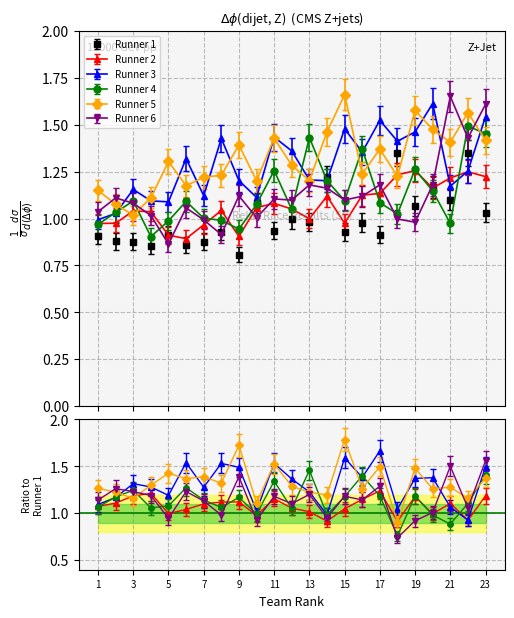

What are all the series names shown in the legend?

Runner 1, Runner 2, Runner 3, Runner 4, Runner 5, Runner 6